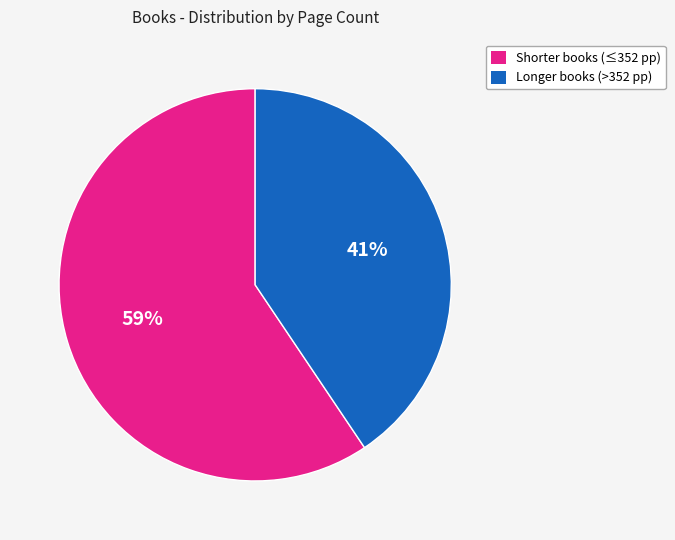

Does any single category account for the majority?

Yes